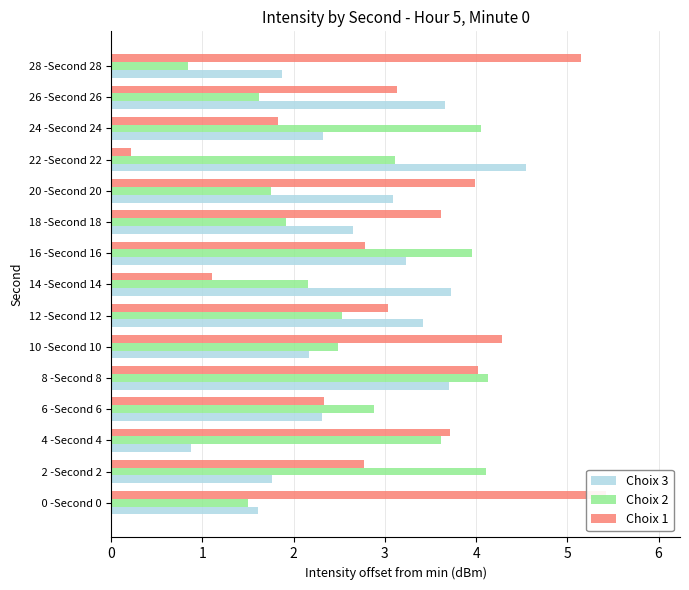

List the labels in order of Choix 2 value, smallest first.

28 -Second 28, 0 -Second 0, 26 -Second 26, 20 -Second 20, 18 -Second 18, 14 -Second 14, 10 -Second 10, 12 -Second 12, 6 -Second 6, 22 -Second 22, 4 -Second 4, 16 -Second 16, 24 -Second 24, 2 -Second 2, 8 -Second 8